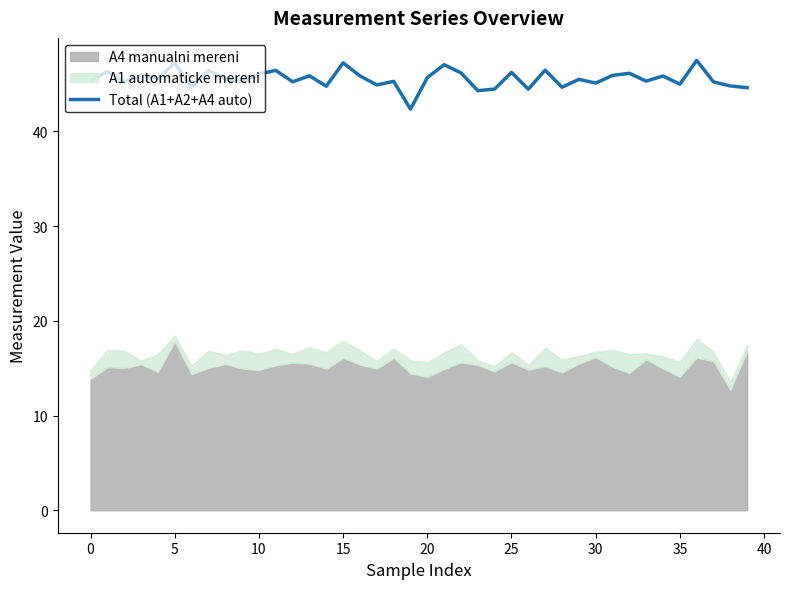

How many interior local valleys (lower than both neighbors) does the data have?

14